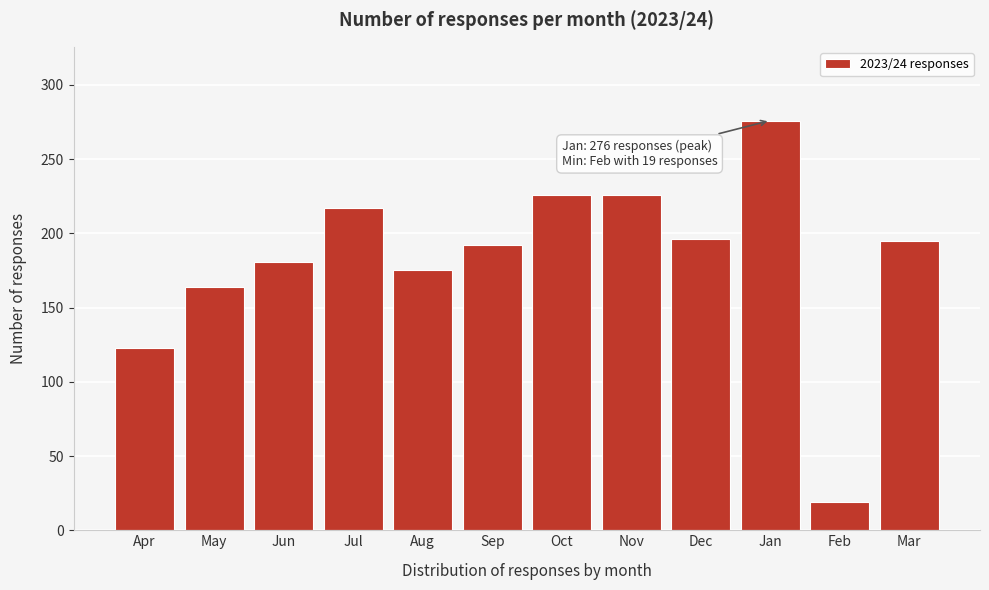

What is the sum of all values?

2190